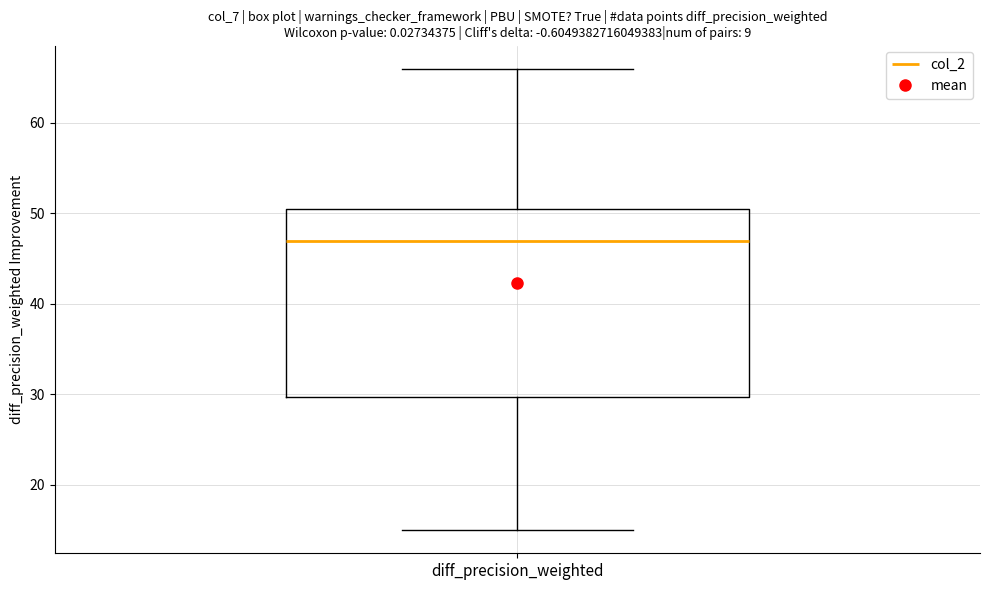

Transcribe this box plot: give where the median line is, the range the box spans, and where the two whiskers end, as read against the y-axis. The values are not printed on the chart, so give them approximately, as read against the axis.

median 47, box 30 to 51, whiskers 15 to 66